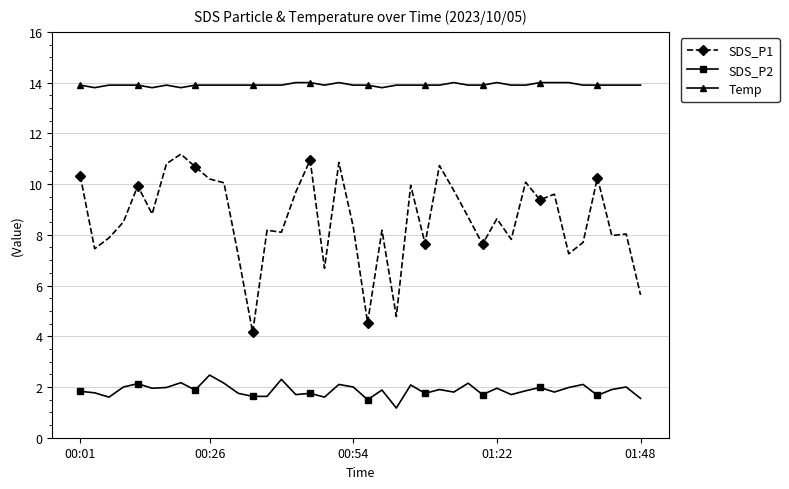

What is the value of the Temp point at the 16th from the left?

14.0